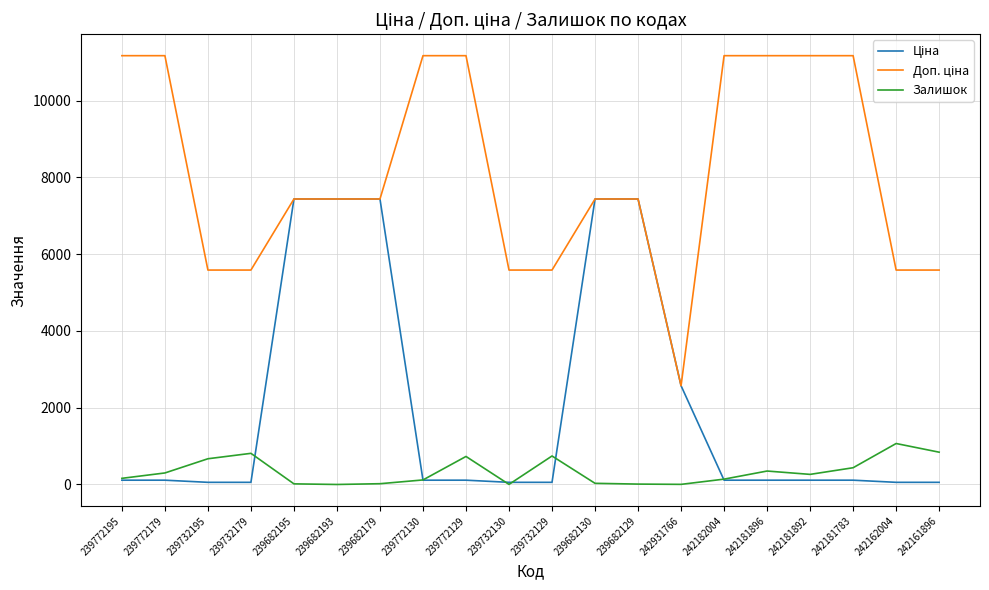

The Залишок series shows 406.4 at 239682193. True or false?

False